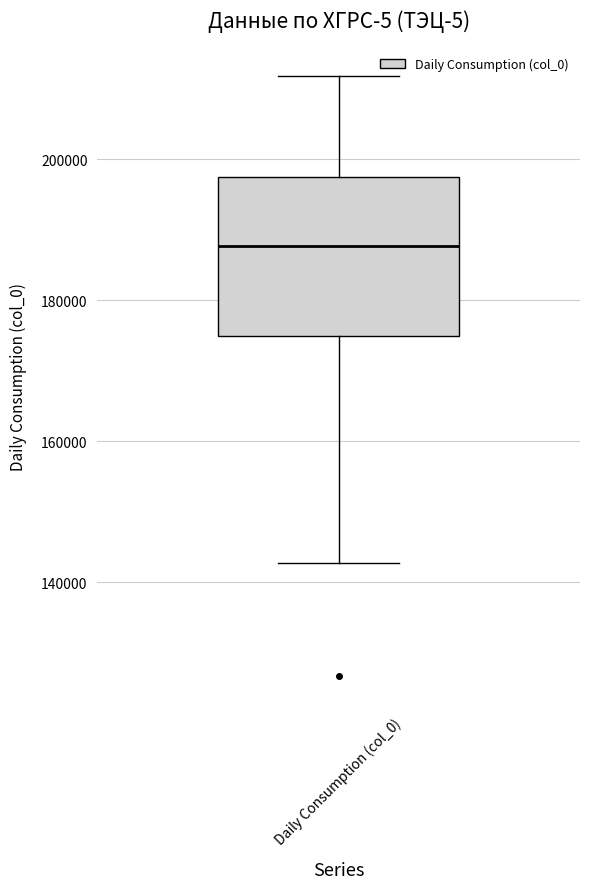

Transcribe this box plot: give where the median line is, the range the box spans, and where the two whiskers end, as read against the y-axis. The values are not printed on the chart, so give them approximately, as read against the axis.

median 188000, box 174000 to 198000, whiskers 142000 to 212000